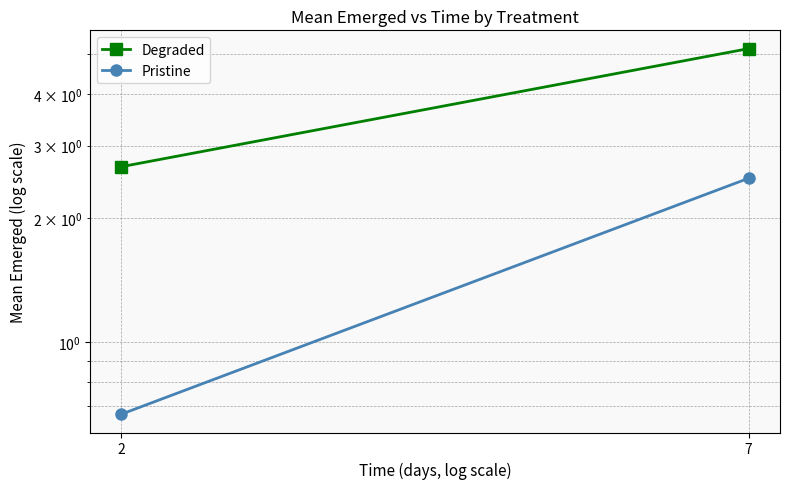

List the labels in order of Pristine value, largest first.

7, 2